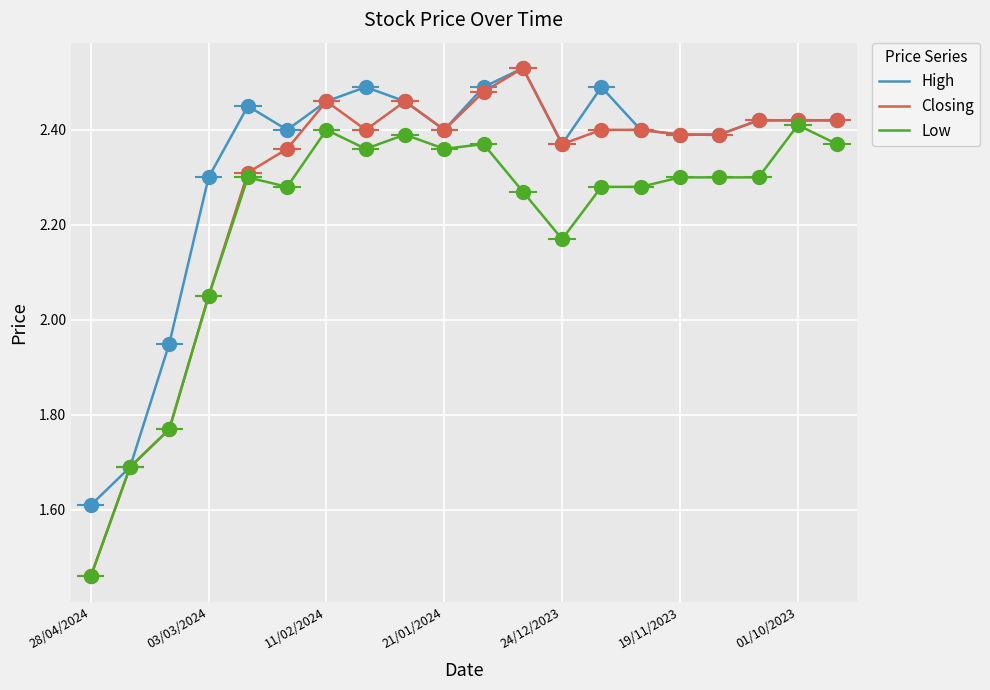

Which series contains the highest Y value?

High